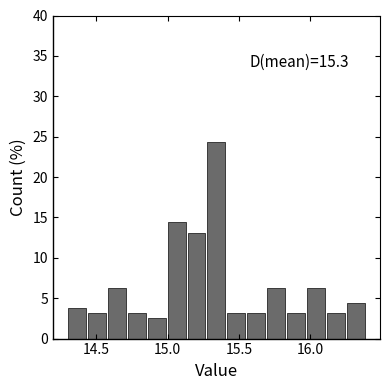

Around what value on the x-axis is the tallest bar? Give the approximate position of its centre, as read against the axis.

15.35